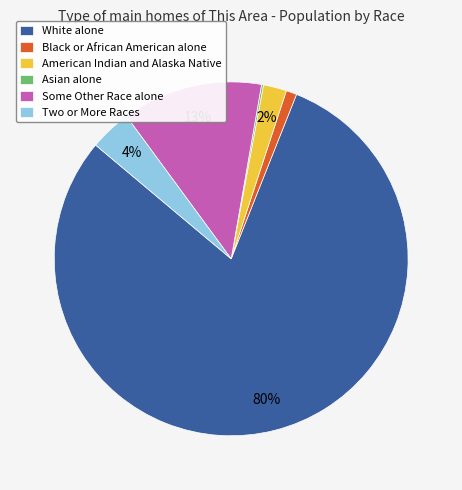

True or false: Two or More Races accounts for 9% of the total.

False